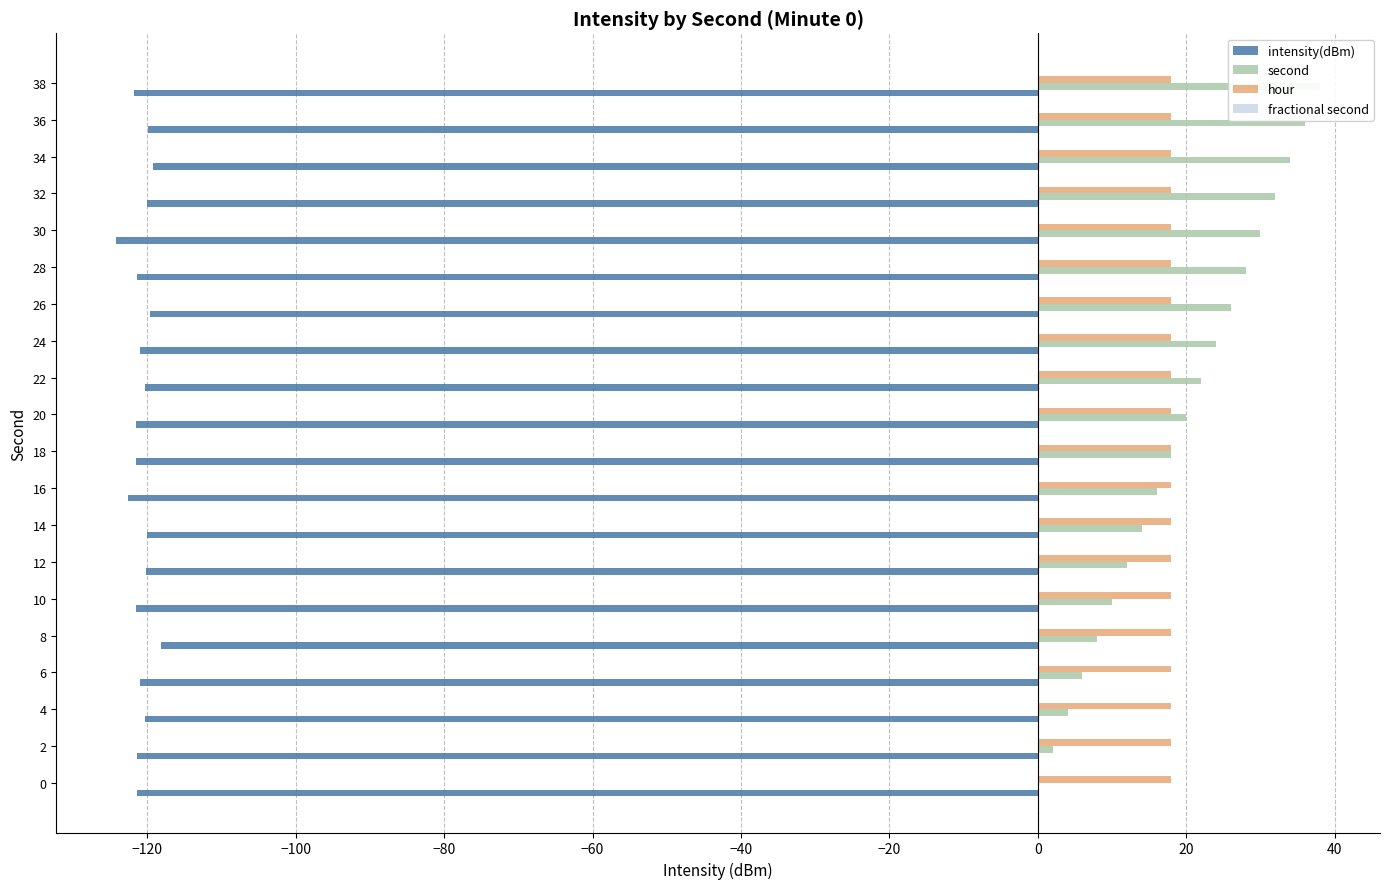

What is the difference between the second highest and minimum values in the intensity(dBm) series?

4.9